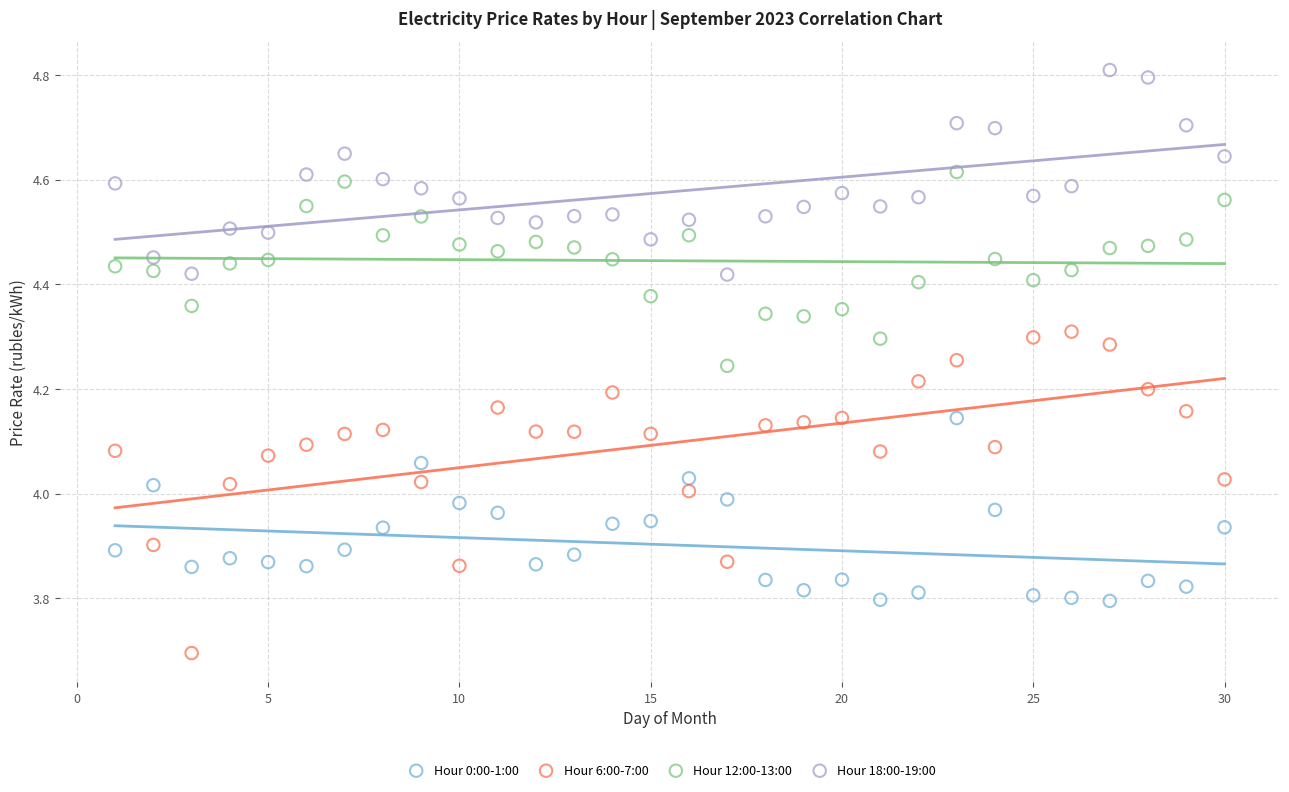

Across all data points, what is the range of Y values (max minus min)?

1.1